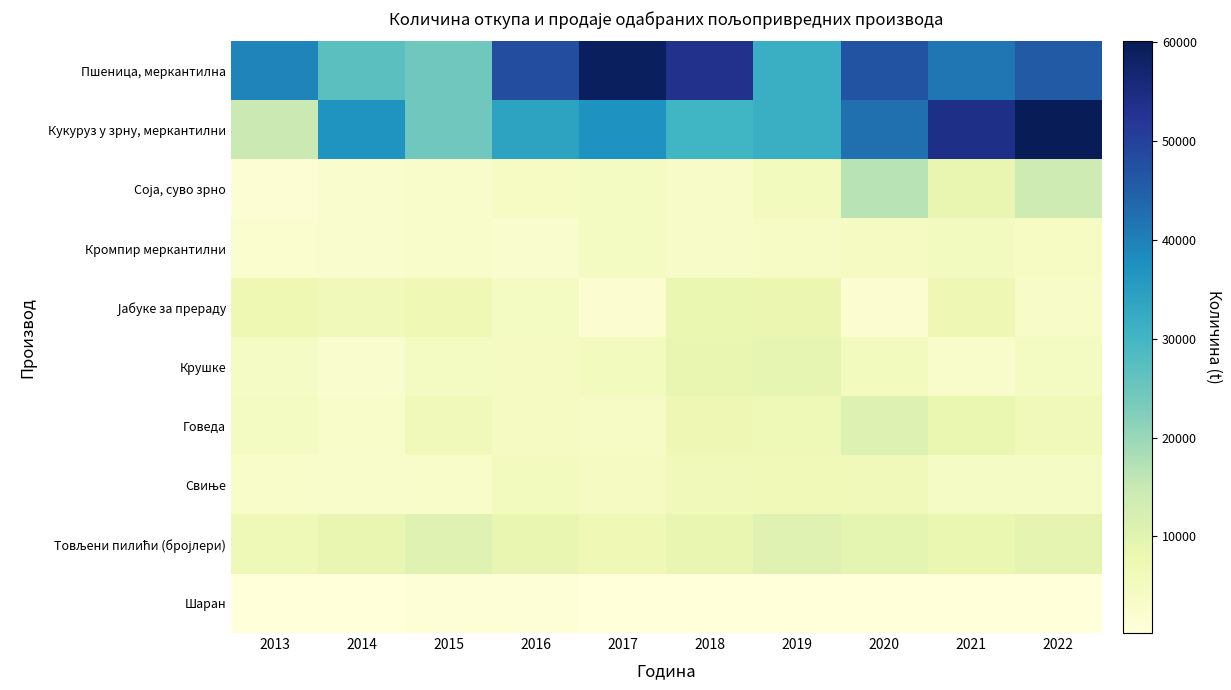

At which category is the sum across all series the highest?

2022